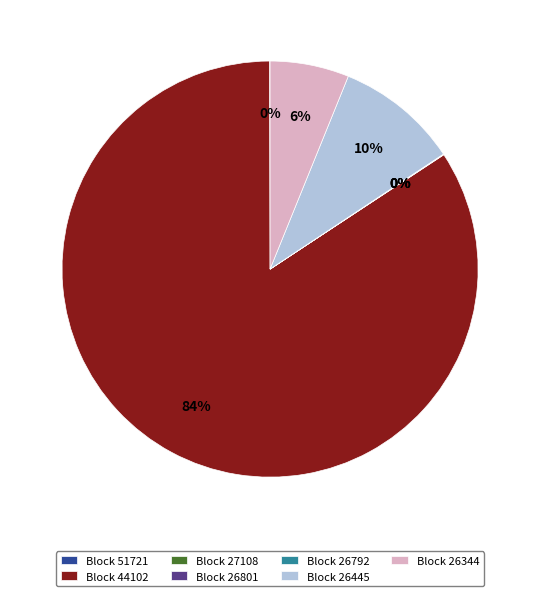

To the nearest percent, what is the difference between the largest and smallest slice percentages?

84%